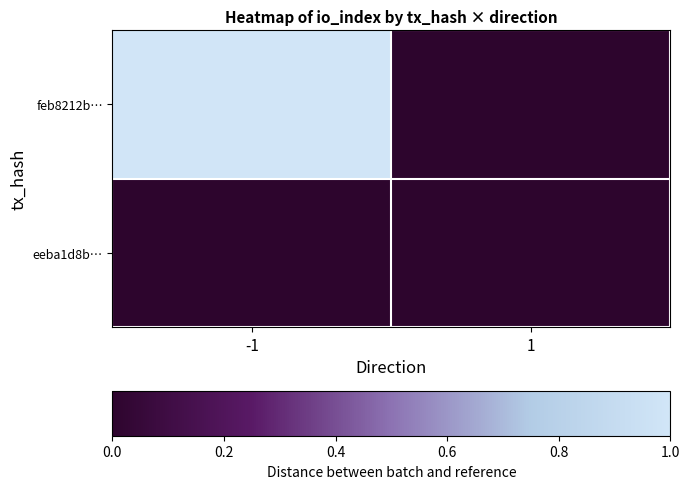

Rank the series by their average value, from lowest to highest.

eeba1d8b…, feb8212b…